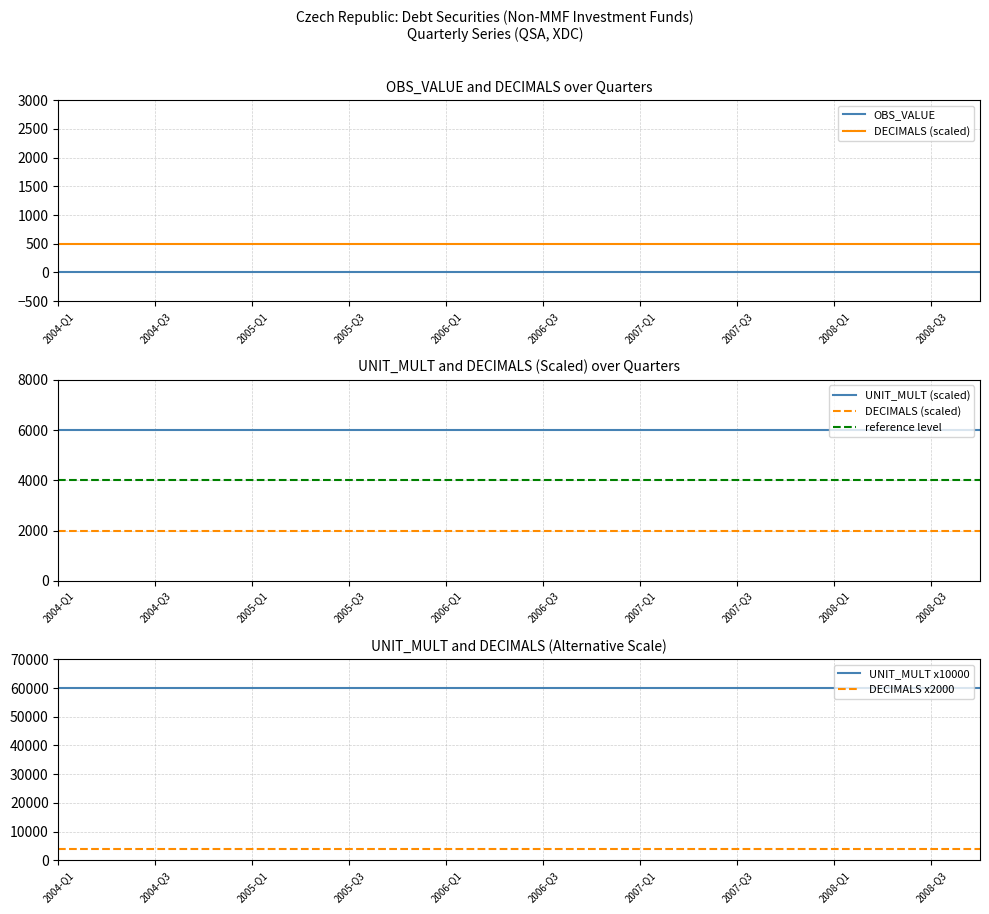

The value of UNIT_MULT x10000 at 2007-Q3 is 25619. True or false?

False